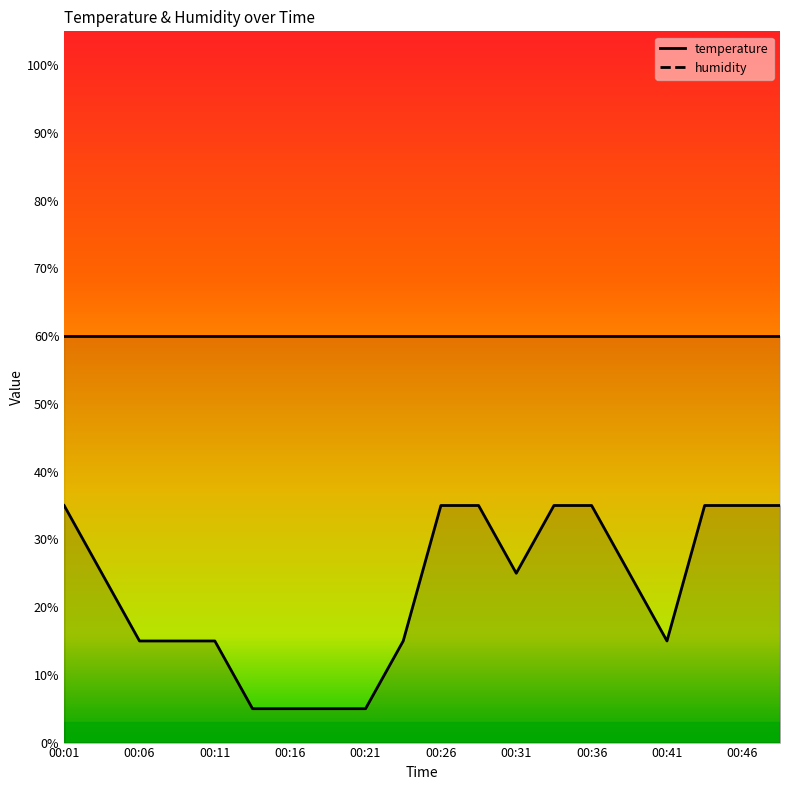

What is the minimum value shown in the chart?

5.0